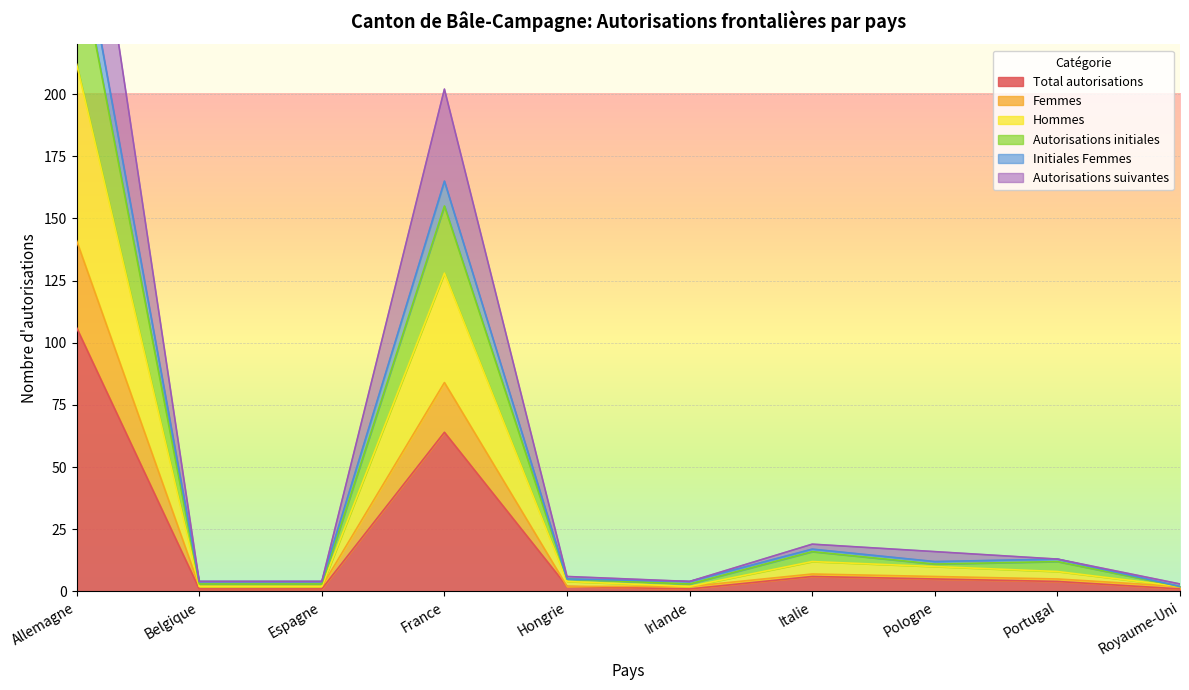

Which has a higher value, Pologne or Allemagne?

Allemagne